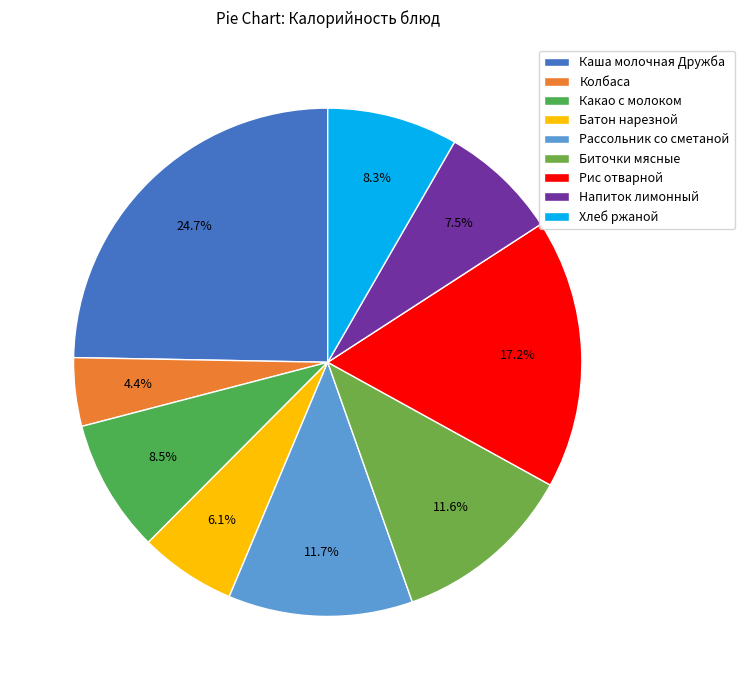

Is Хлеб ржаной the majority of the pie?

No